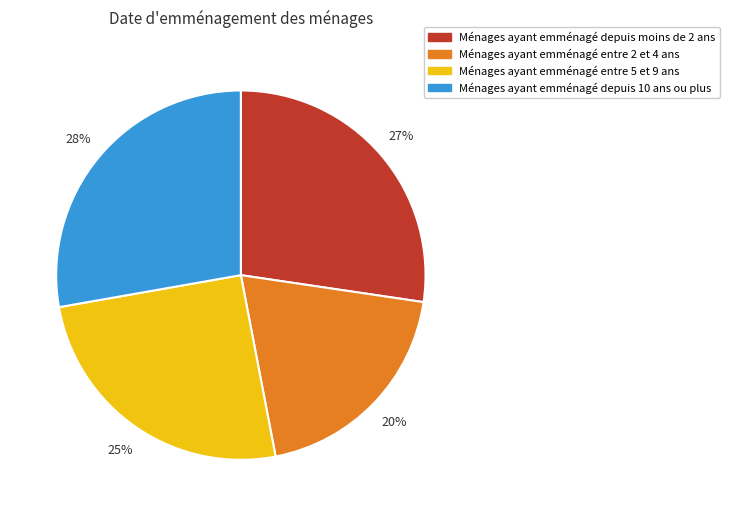

What percentage is the Ménages ayant emménagé depuis 10 ans ou plus slice, to the nearest percent?

28%